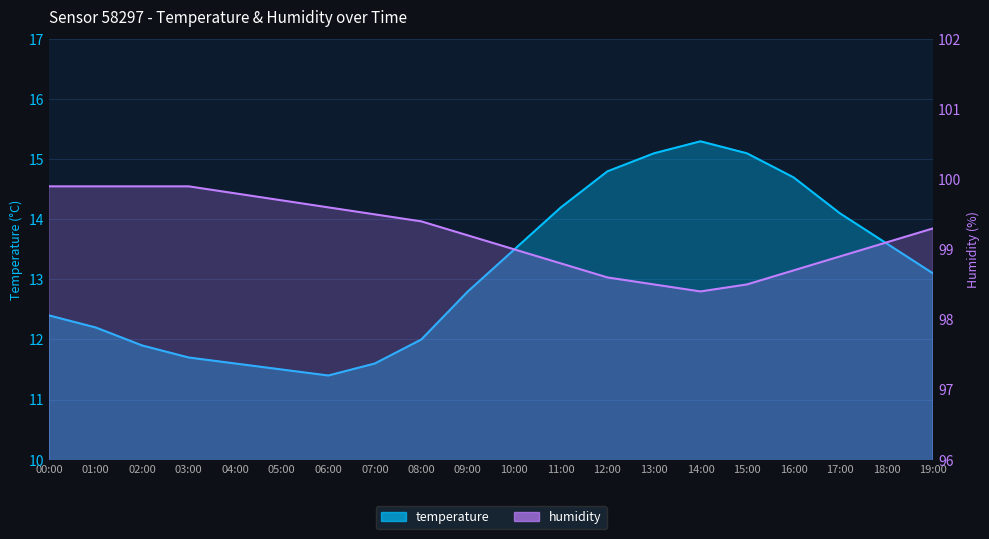

How many lines are shown in the chart?

2